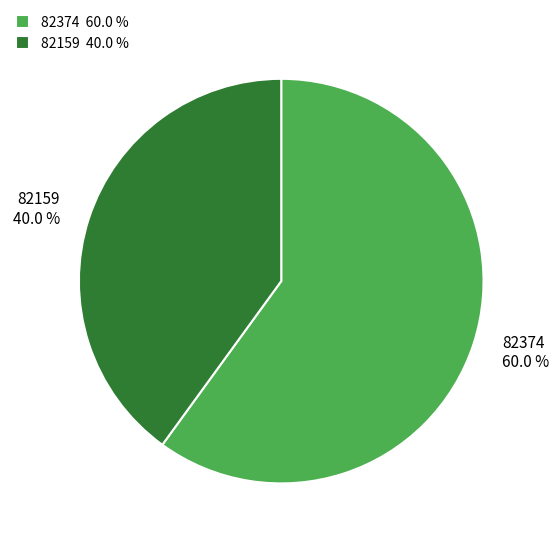

Rank the categories by value from lowest to highest.

82159, 82374